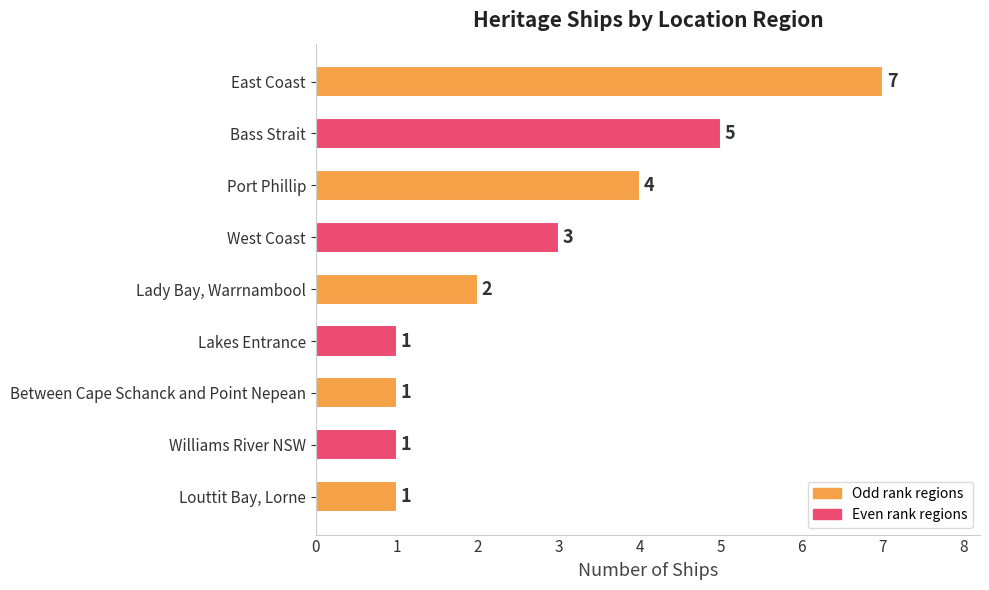

What is the ratio of the value at East Coast to the value at Williams River NSW?

7.0